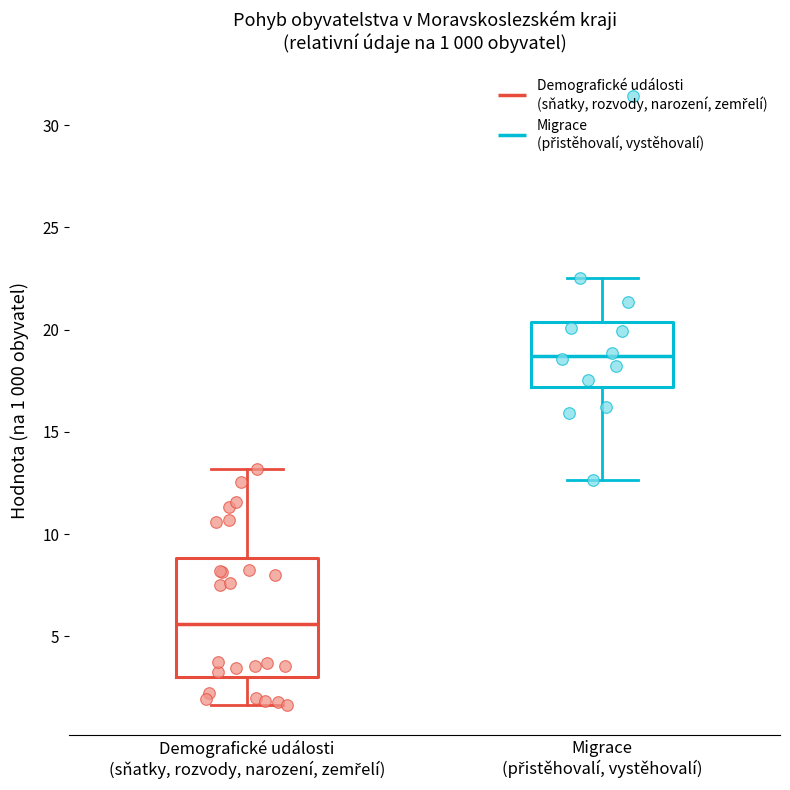

Which box is the tallest, from its lower edge to its upper edge?

Demografické události (sňatky, rozvody, narození, zemřelí)